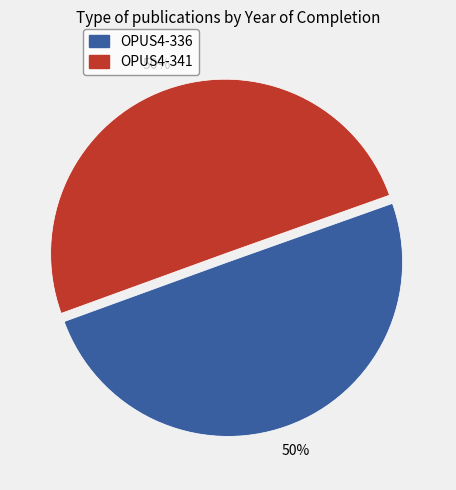

Count the number of slices in the pie.

2